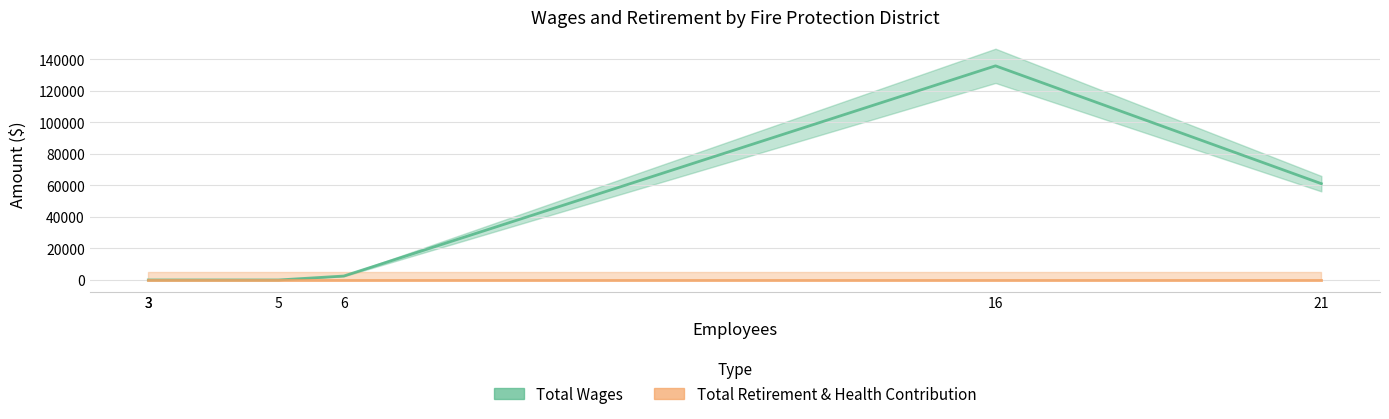

Count the number of data series in this chart.

2